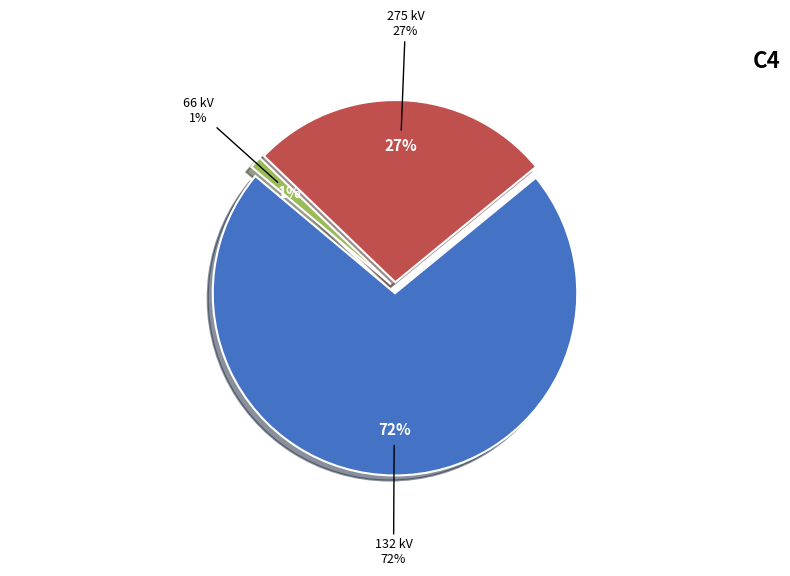

What percentage is the 132 kV slice, to the nearest percent?

72%